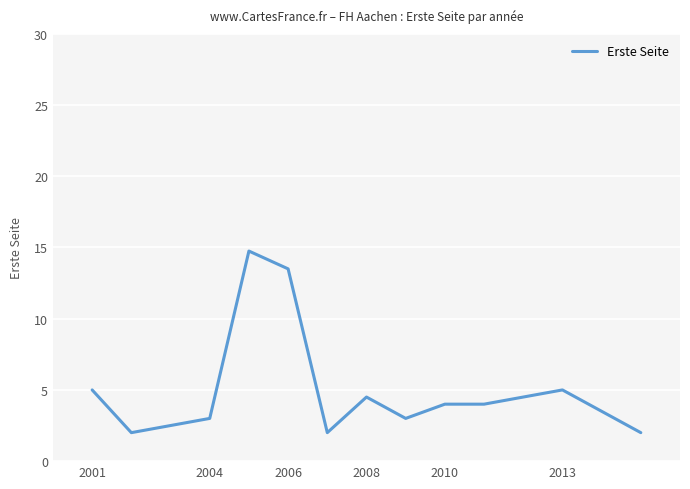

What is the difference between the maximum and minimum values?

12.8